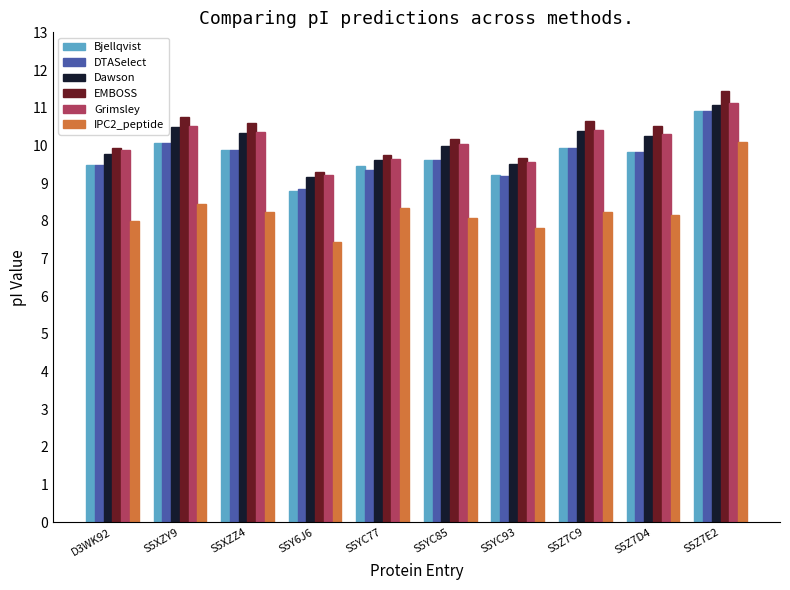

Which series has the largest total across all categories?

EMBOSS